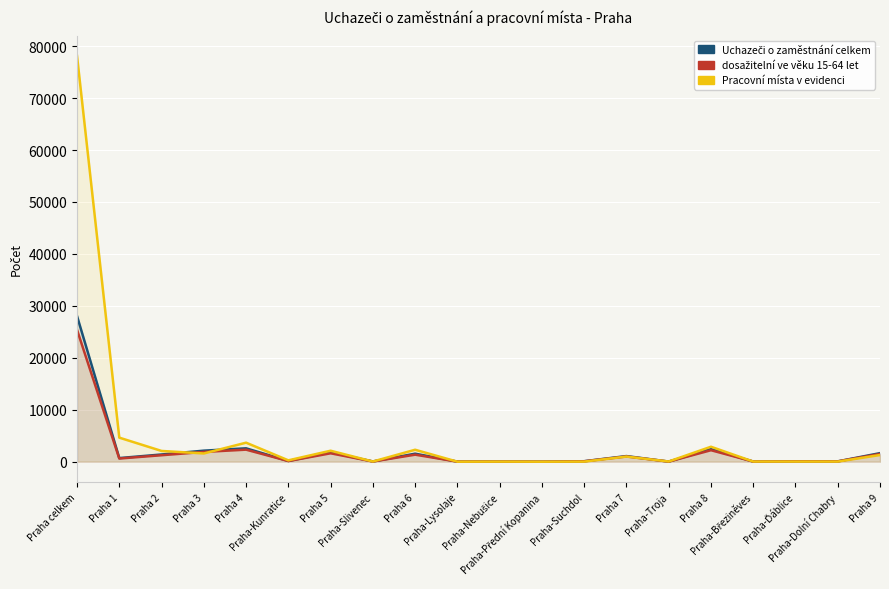

What position from the right is Praha 8?

5